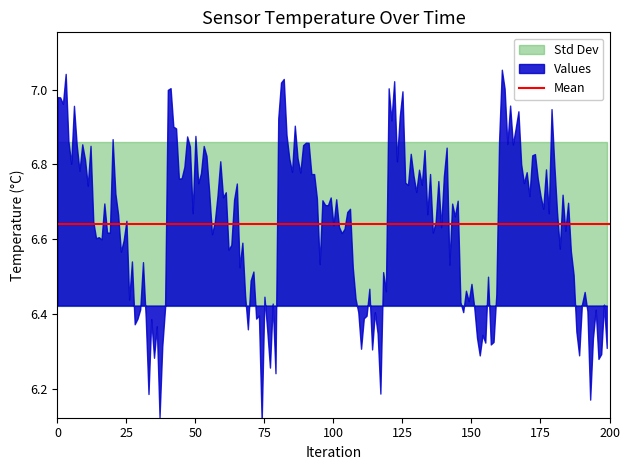

True or false: the data shows 2.1 at 15.

False